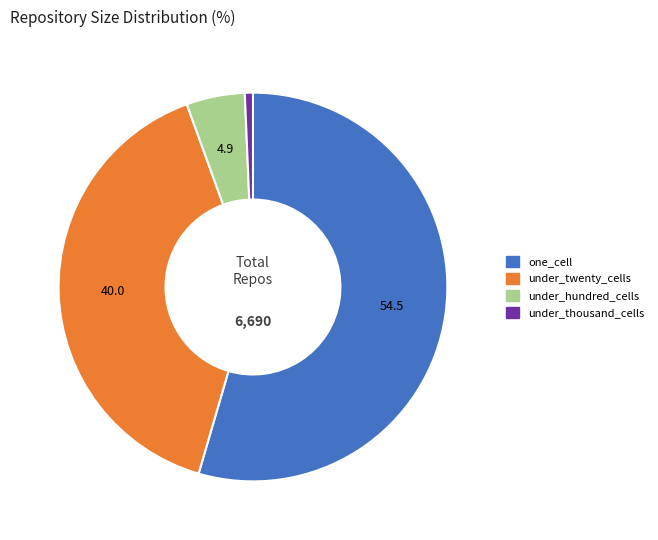

Does any single category account for the majority?

Yes